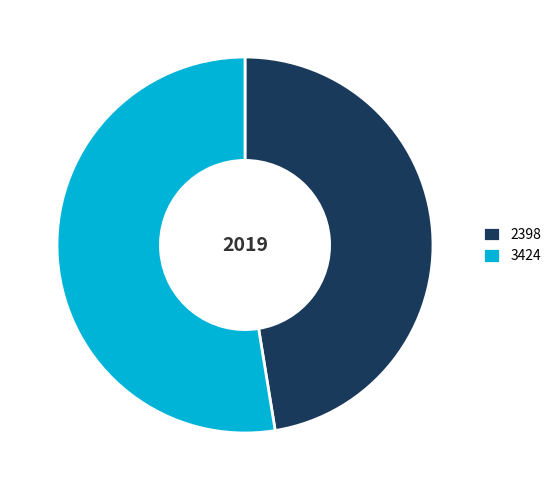

The 3424 slice represents 53% of the pie. True or false?

True